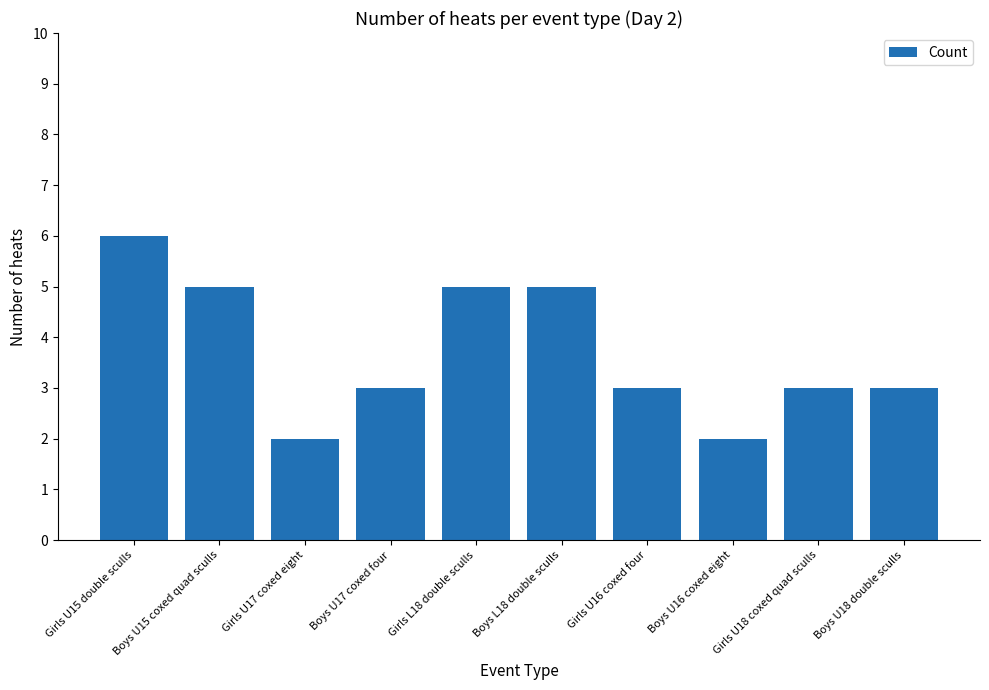

What value does the data have at Girls U15 double sculls?

6